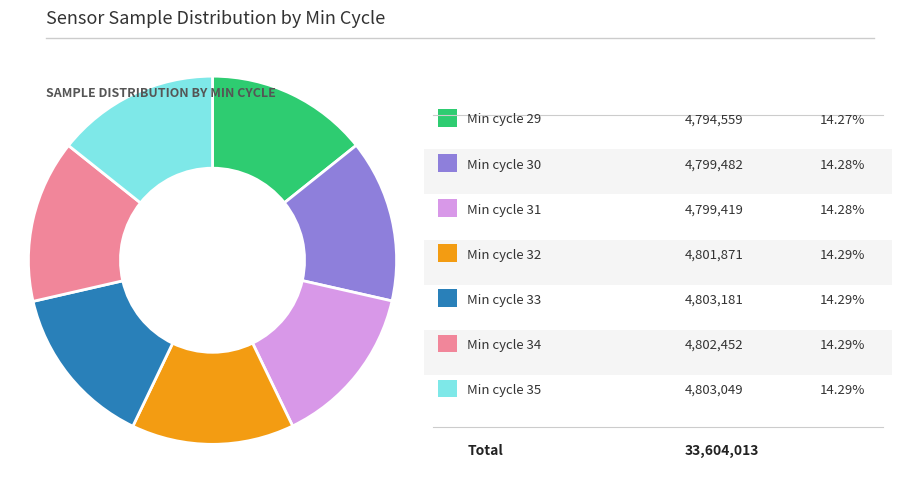

Does any single category account for the majority?

No